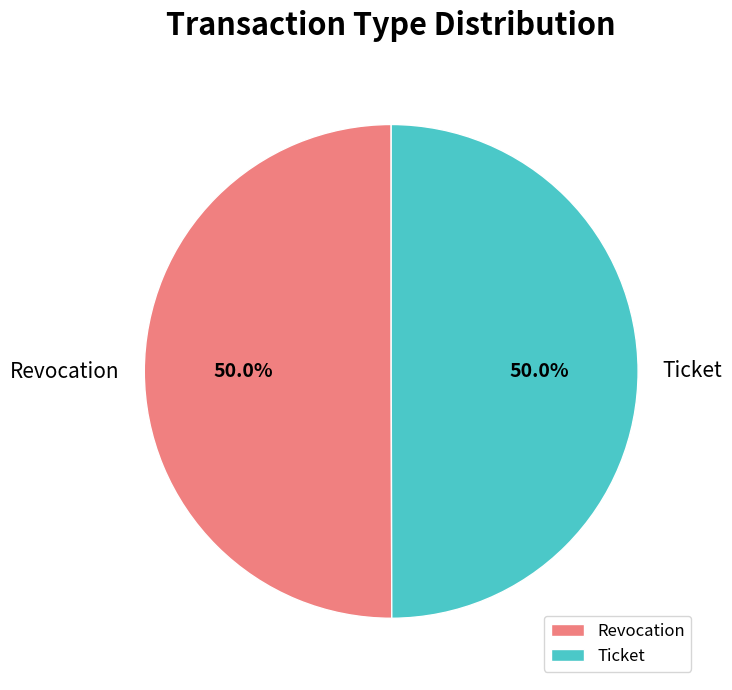

Approximately how many times larger is the value at Revocation compared to Ticket?

1.0